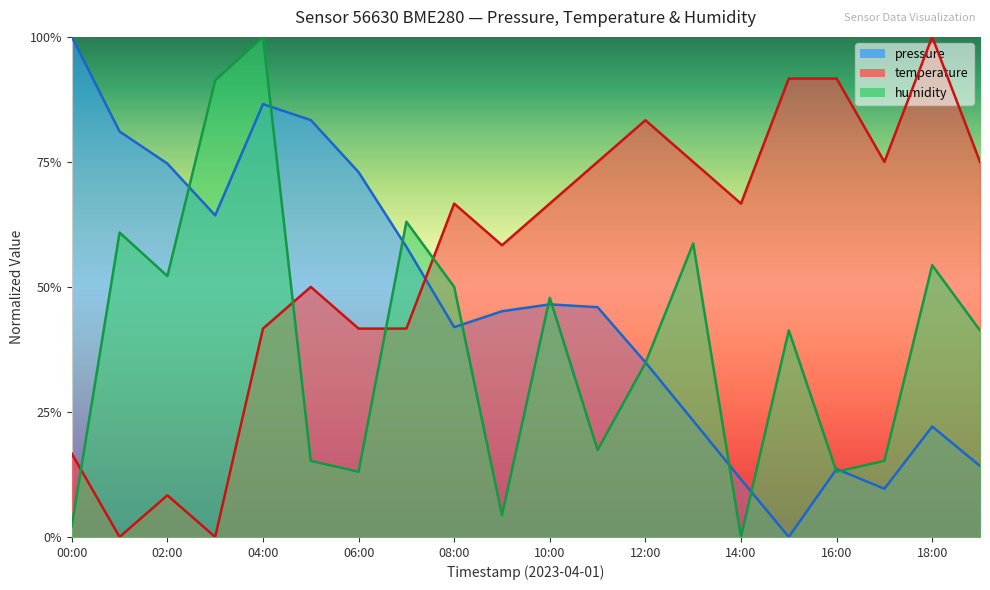

Does the chart have visible grid lines?

No